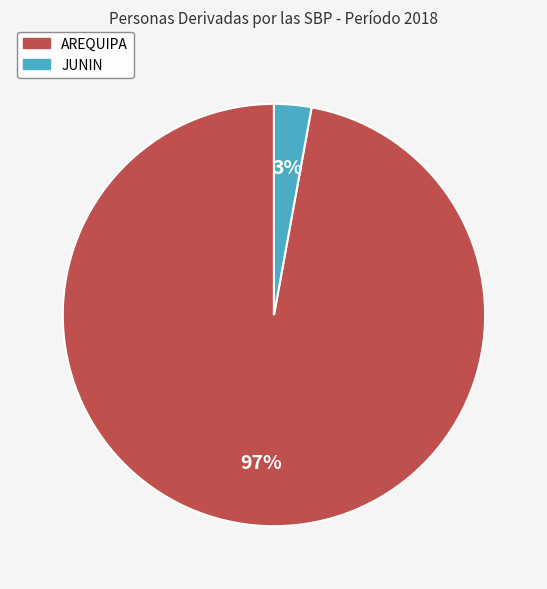

Count the number of slices in the pie.

2